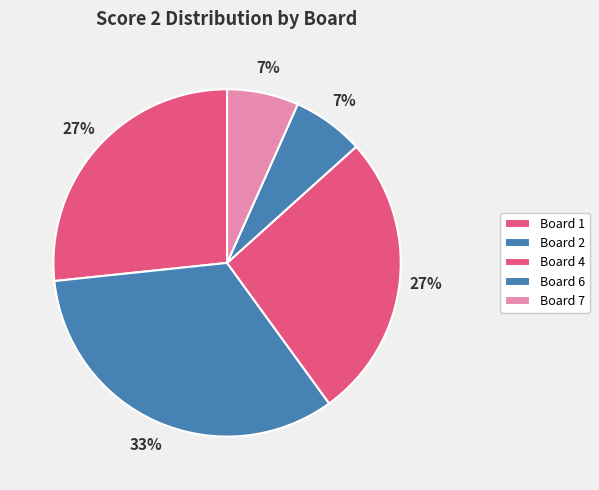

Between Board 1 and Board 7, which is larger?

Board 1